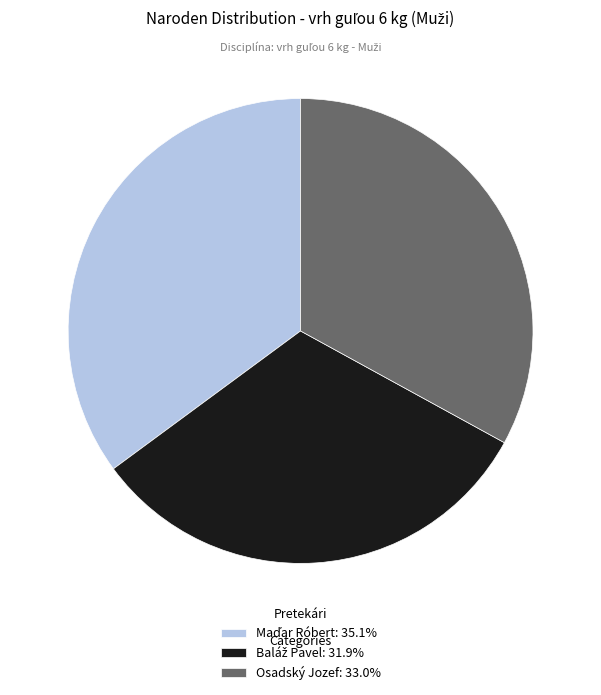

Is there any slice that represents more than half of the pie?

No